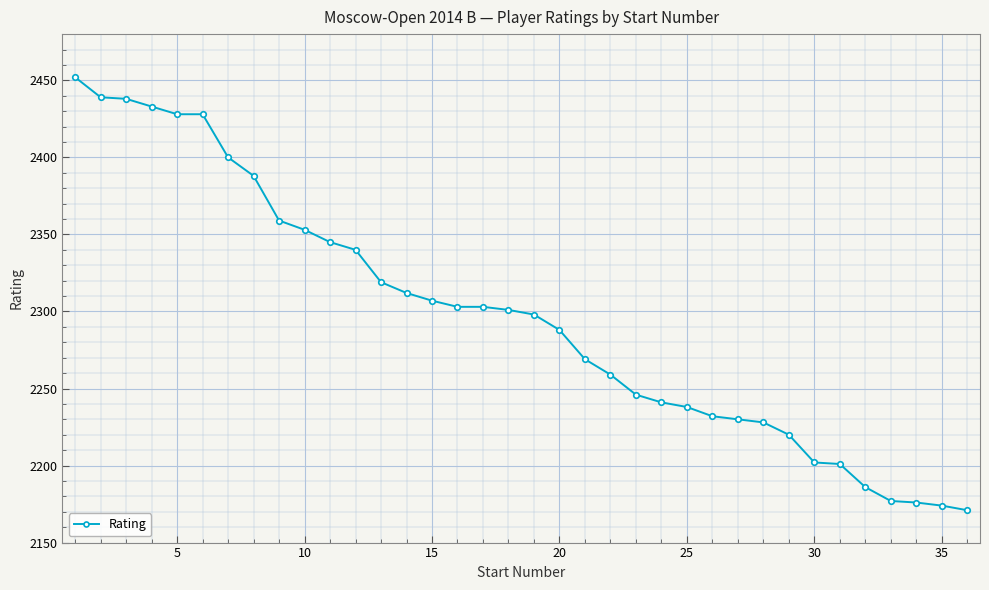

What is the greatest value displayed?

2452